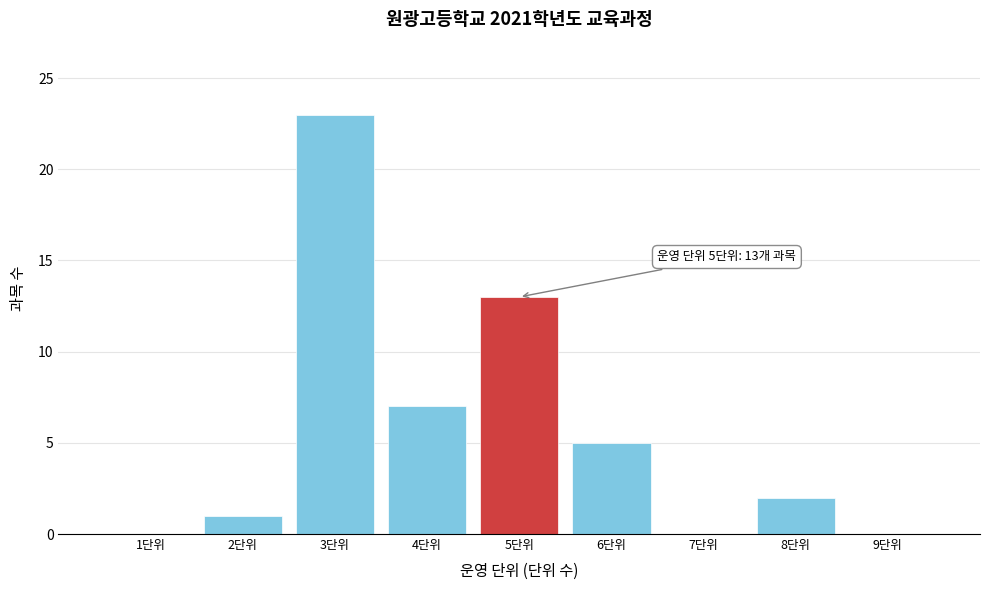

Reading left to right, extract all data points from this chart.

1단위=0	2단위=1	3단위=23	4단위=7	5단위=13	6단위=5	7단위=0	8단위=2	9단위=0